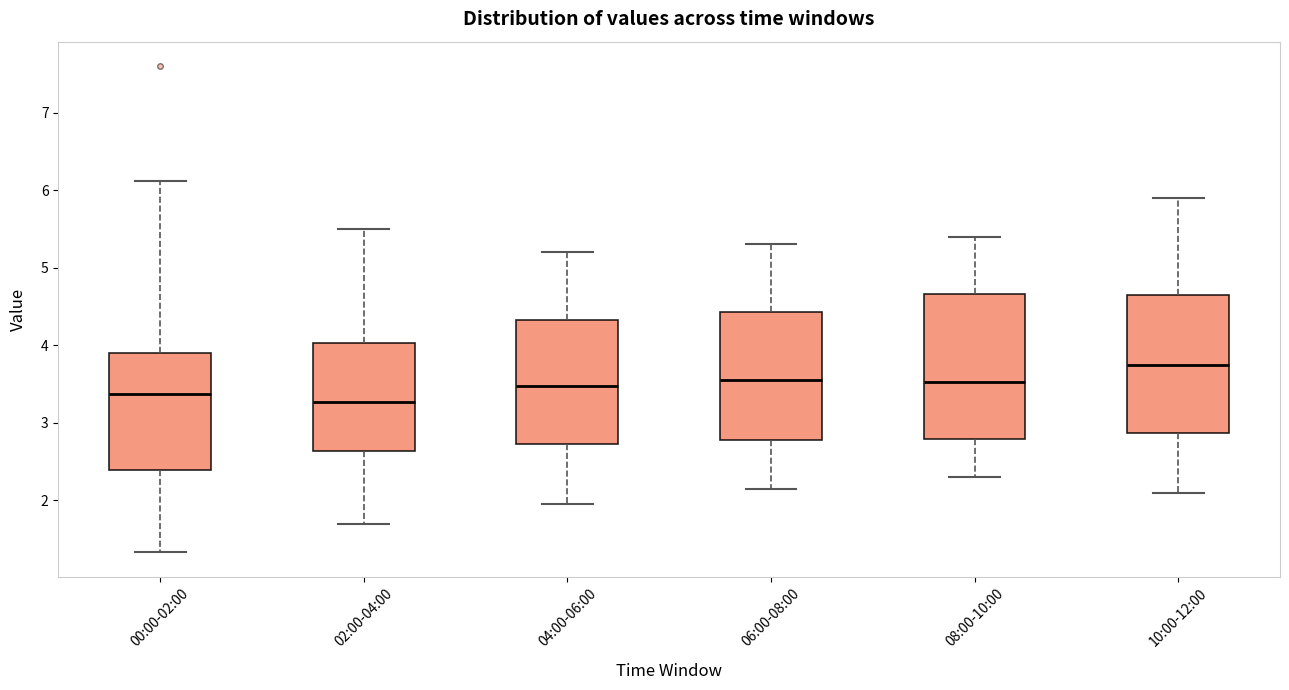

Which box is the tallest, from its lower edge to its upper edge?

08:00-10:00